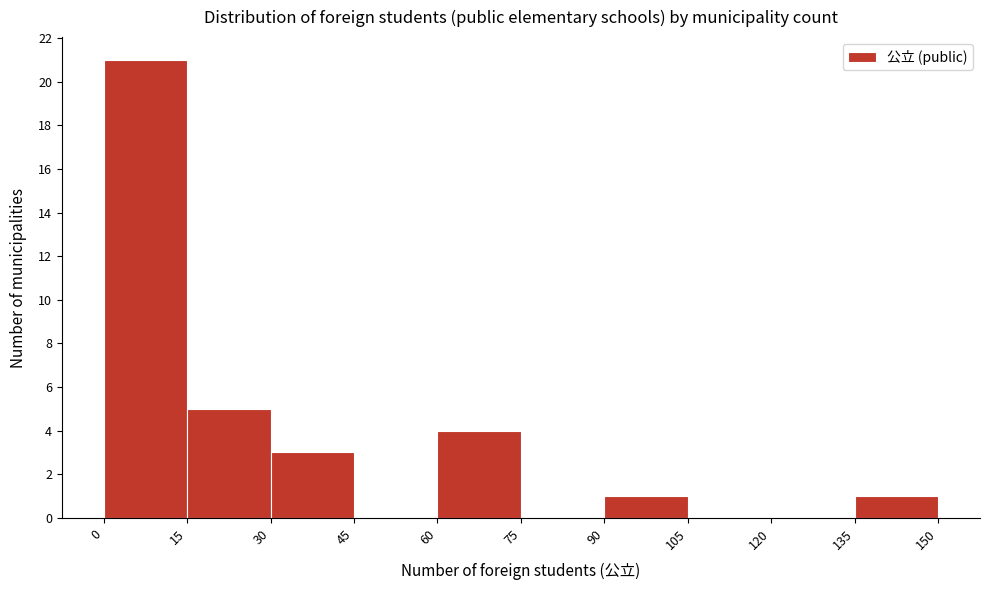

Reading left to right, list every bar in this chart as the range it spans on the x-axis followed by its height. The values are not printed on the chart, so give them approximately, as read against the axis.

0 to 15: 21
15 to 30: 5
30 to 45: 3
45 to 60: 0
60 to 75: 4
75 to 90: 0
90 to 105: 1
105 to 120: 0
120 to 135: 0
135 to 150: 1